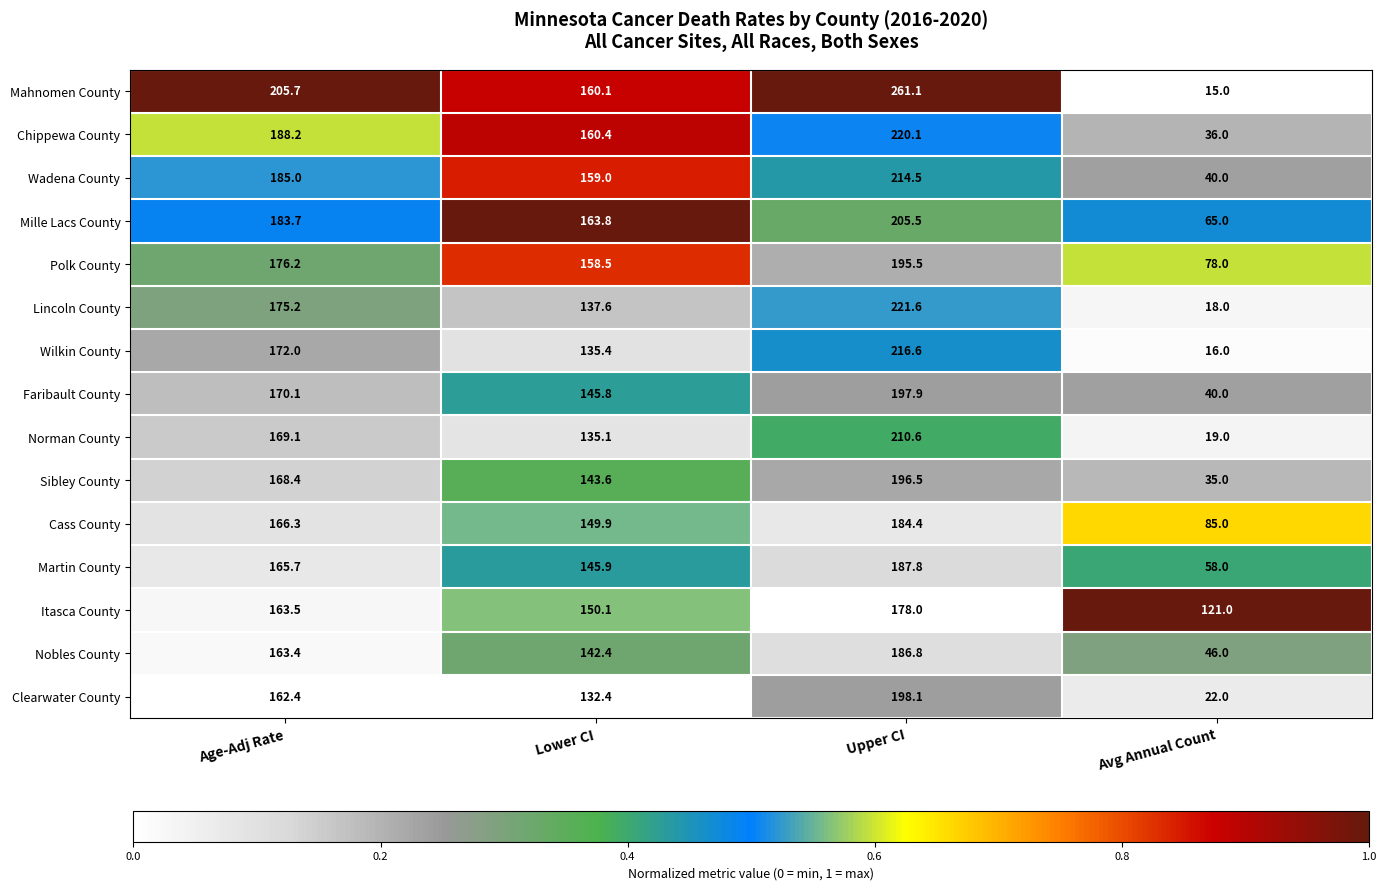

What is the difference between the Wadena County values at Avg Annual Count and Upper CI?

174.5